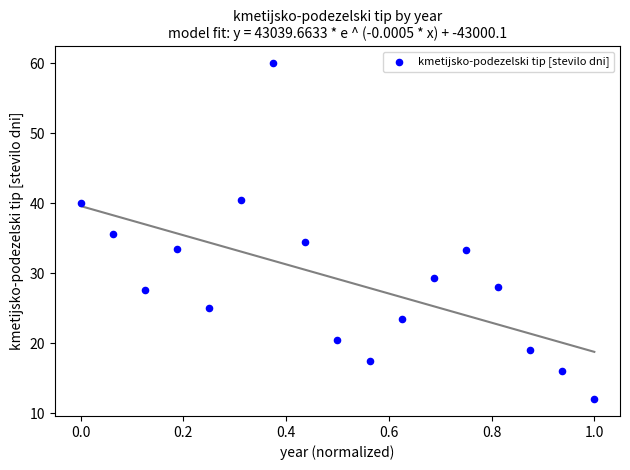

What is the range of Y values (max minus min)?

48.0